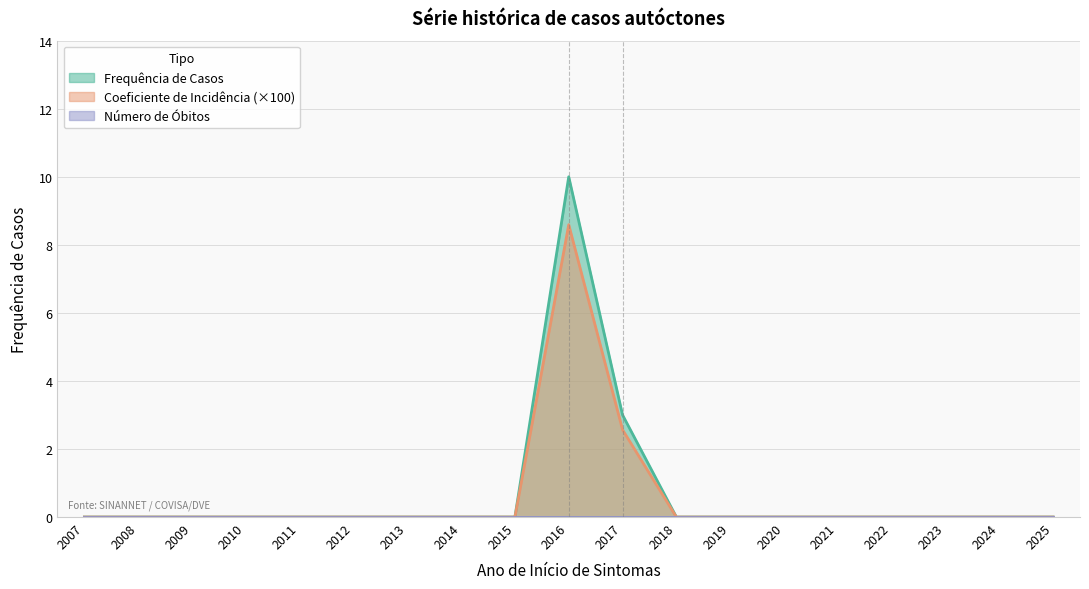

How many lines are shown in the chart?

3